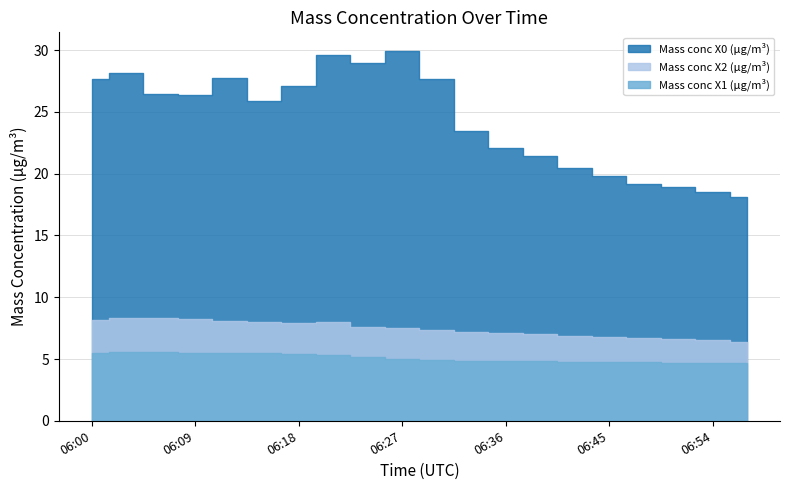

The Mass conc X2 (μg/m³) series shows 6.4 at 06:57. True or false?

True